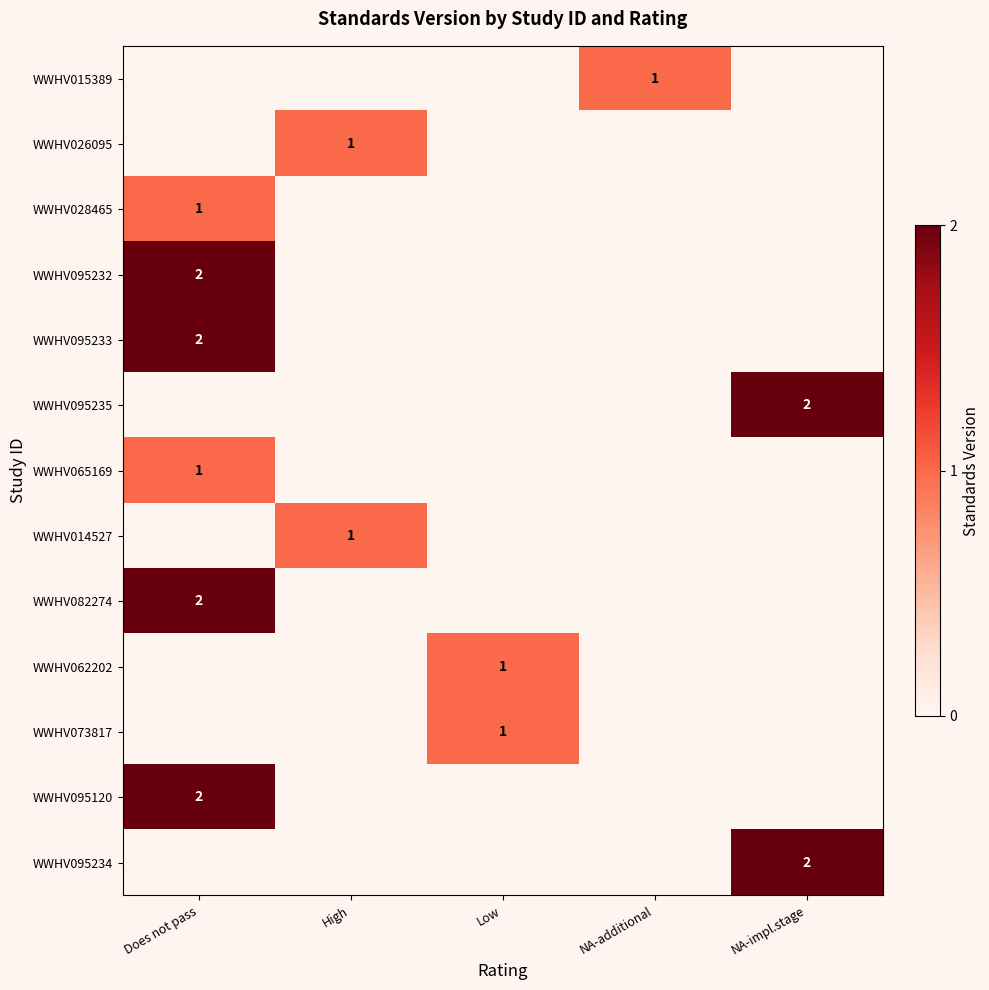

The WWHV095234 series shows 2 at NA-impl.stage. True or false?

True